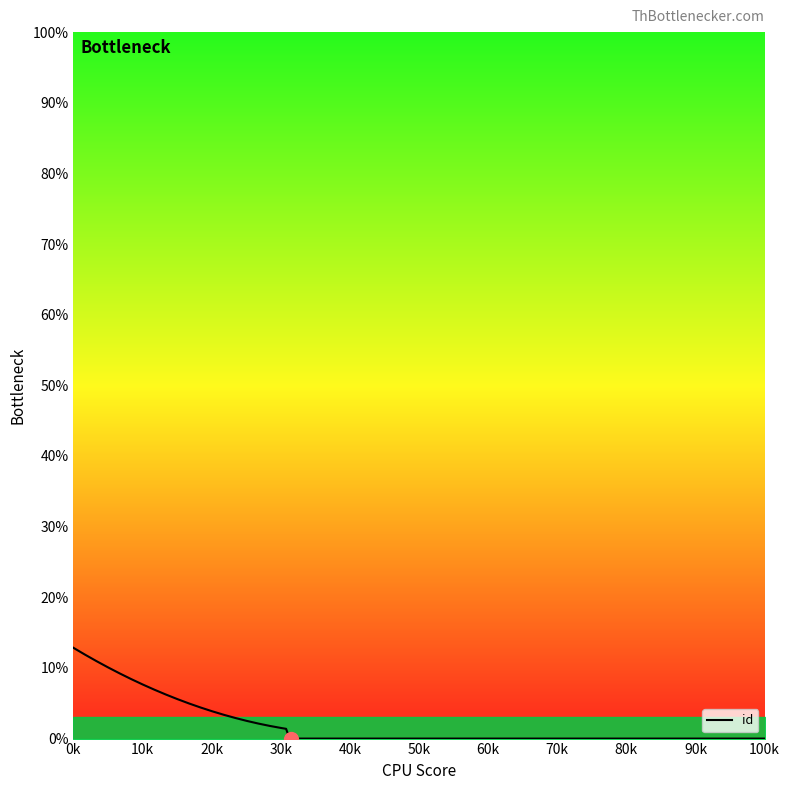

What is the maximum value shown in the chart?

12.8